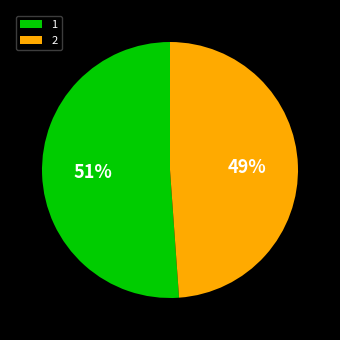

Approximately how many times larger is the value at 2 compared to 1?

1.0